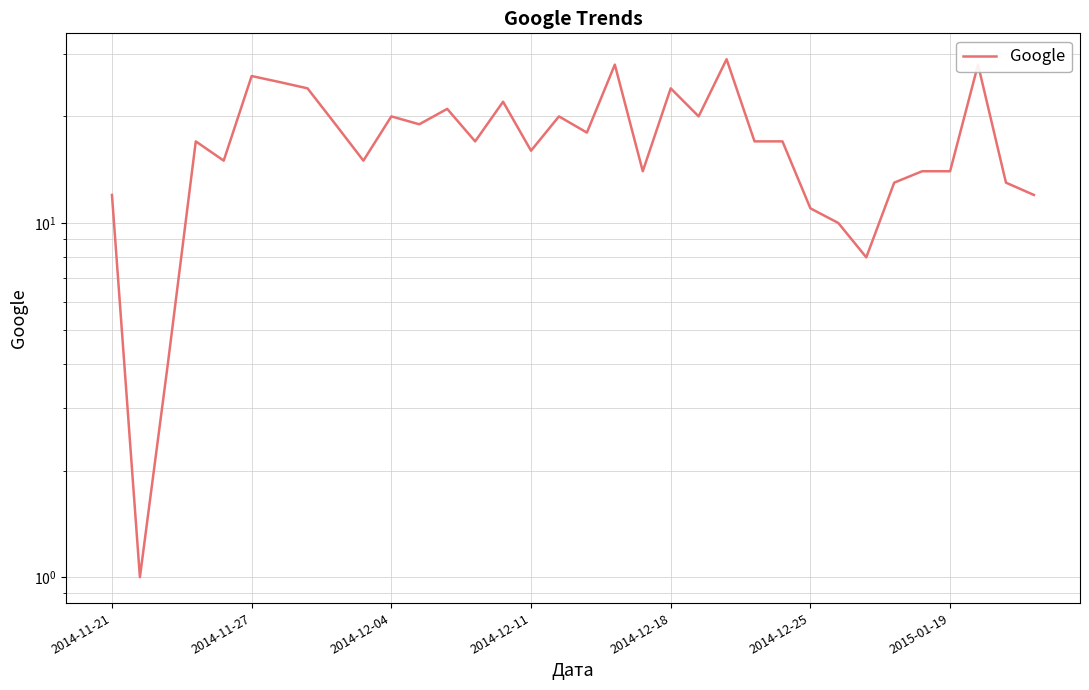

What is the sum of all values?

583